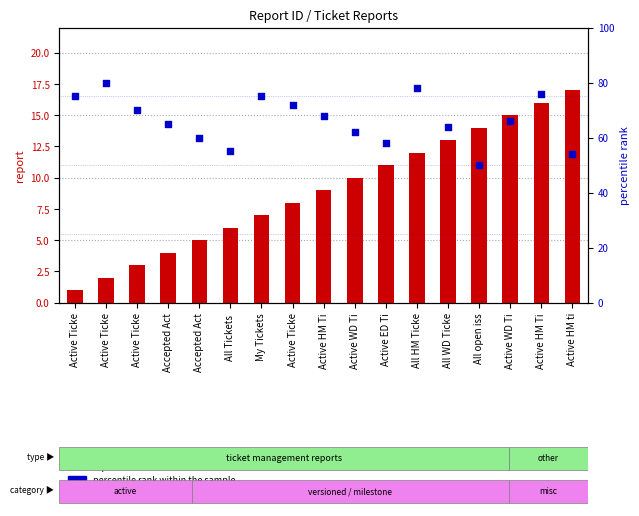

What is the total value across all series at Active HM Ti?

77